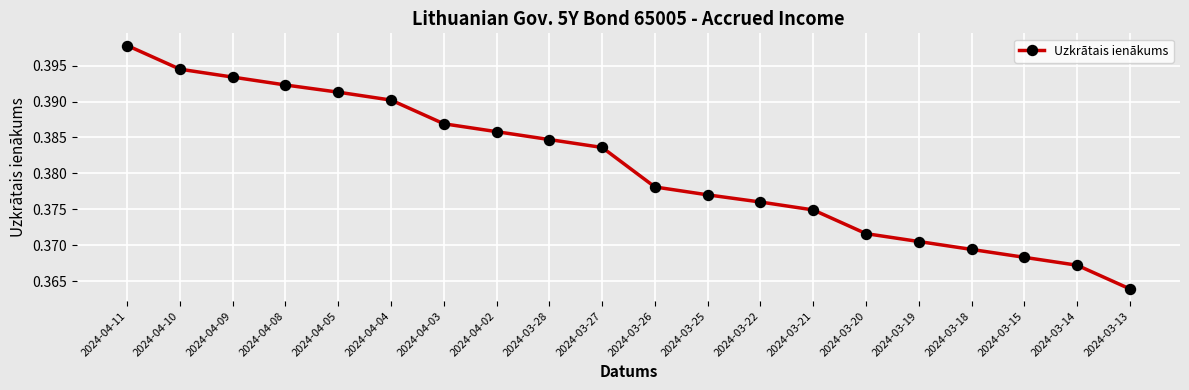

Does the chart have visible grid lines?

Yes